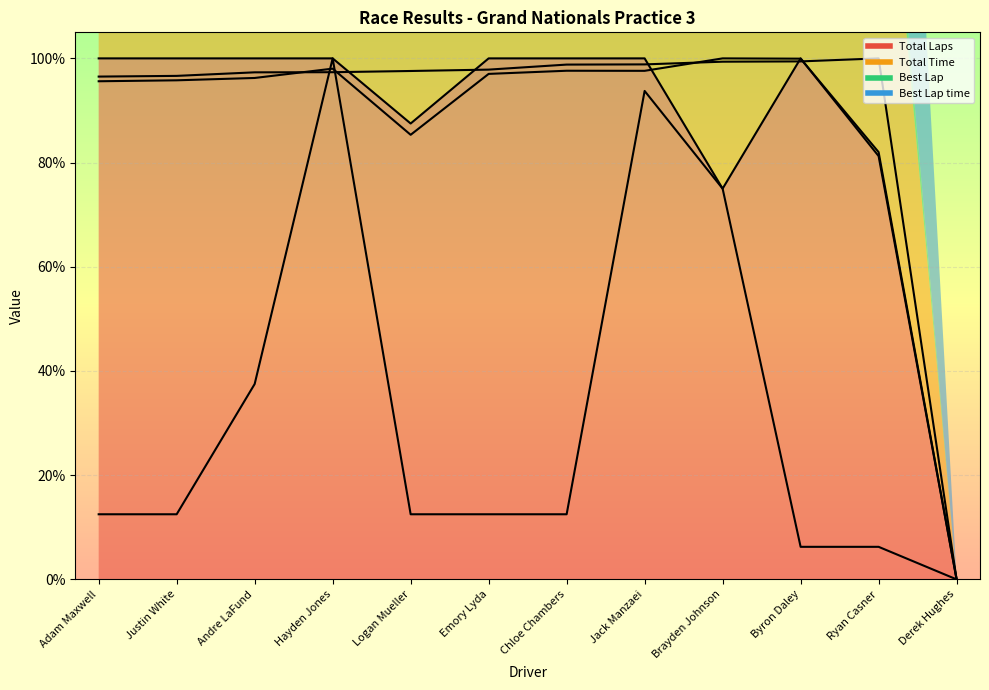

True or false: Total Time has a value of 95.8 at Justin White.

True